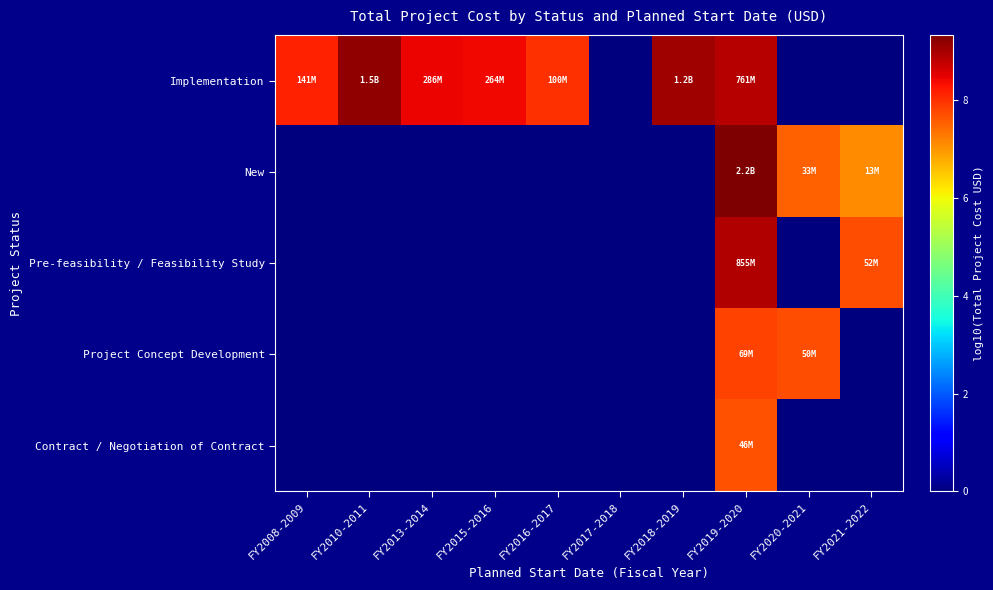

What is the total value across all series at FY2008-2009?

8.1